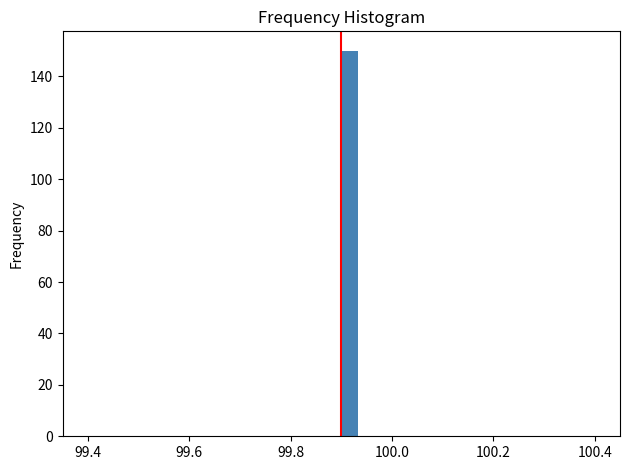

Around what value on the x-axis is the tallest bar? Give the approximate position of its centre, as read against the axis.

99.92